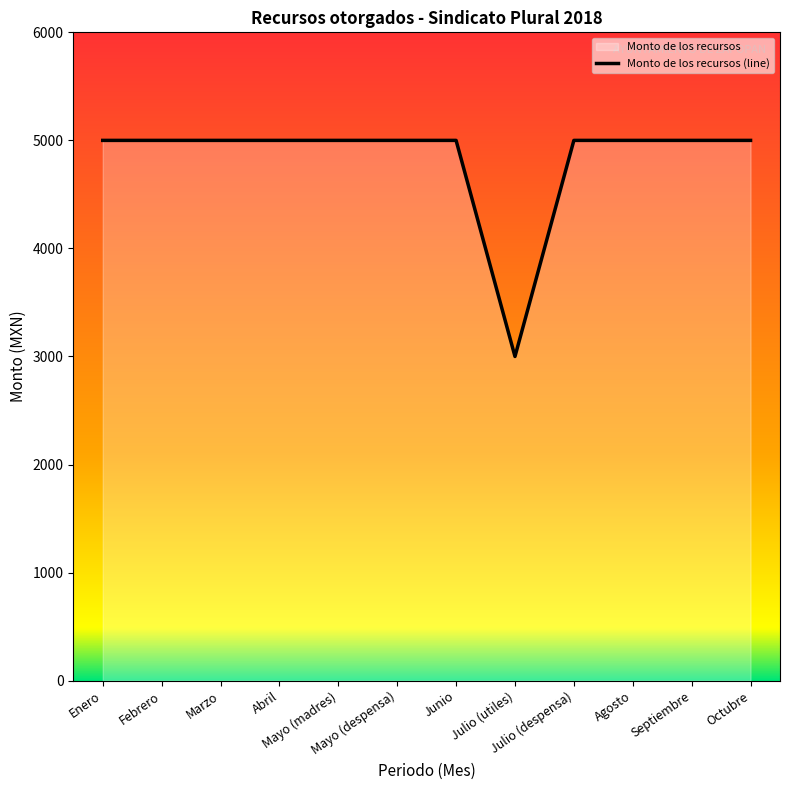

Count the number of data series in this chart.

1